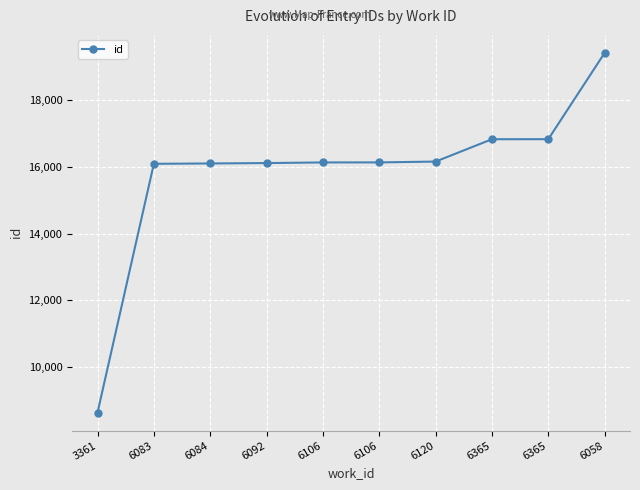

How many lines are shown in the chart?

1